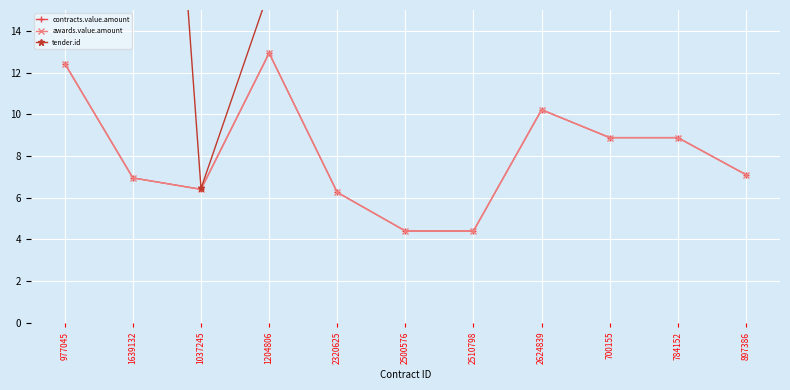

What are all the series names shown in the legend?

contracts.value.amount, awards.value.amount, tender.id